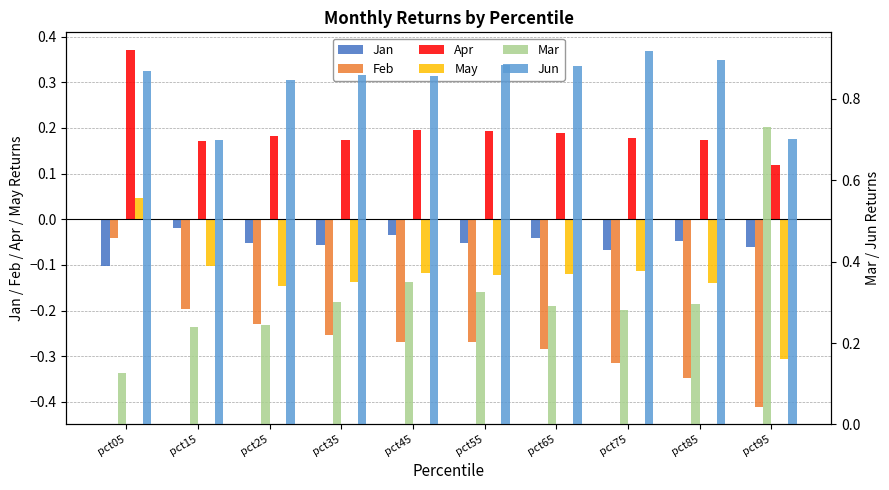

Which series changed the most between pct05 and pct75?

Feb